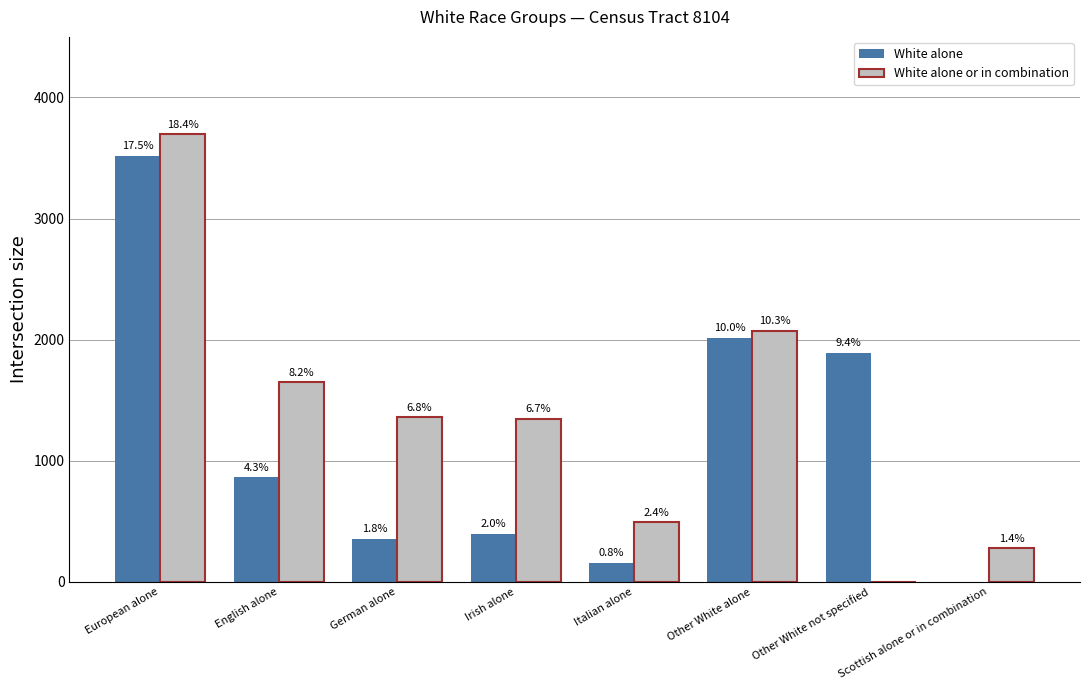

Does the chart contain stacked bars?

No